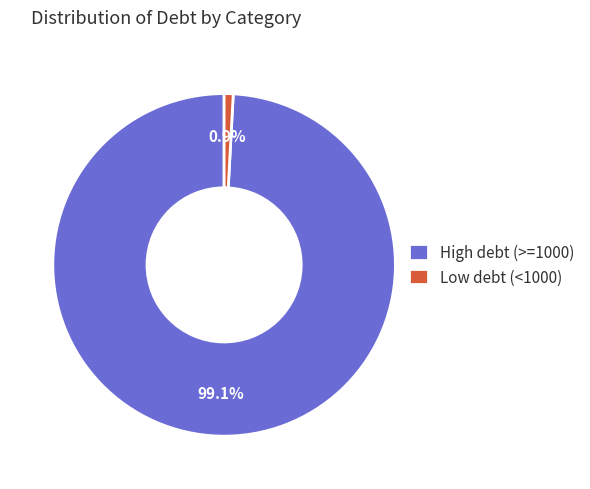

How many slices are in this pie chart?

2